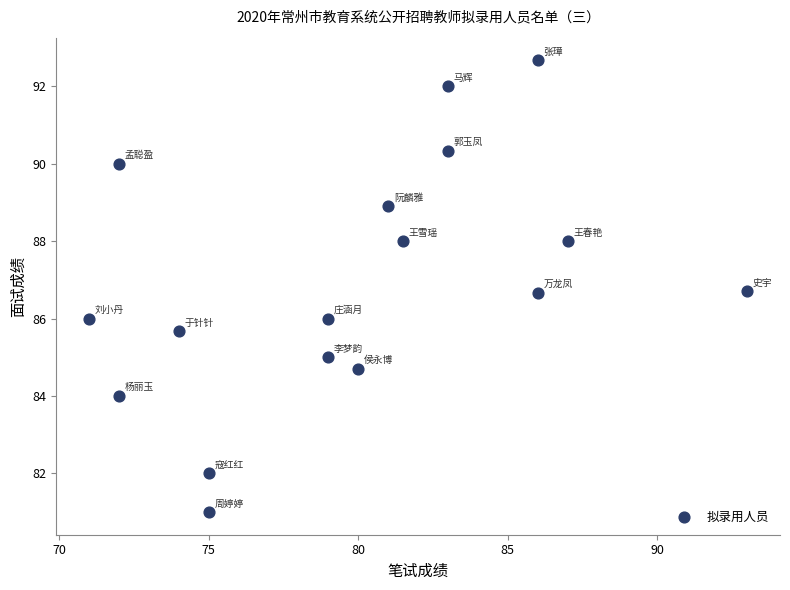

What is the range of Y values (max minus min)?

11.7